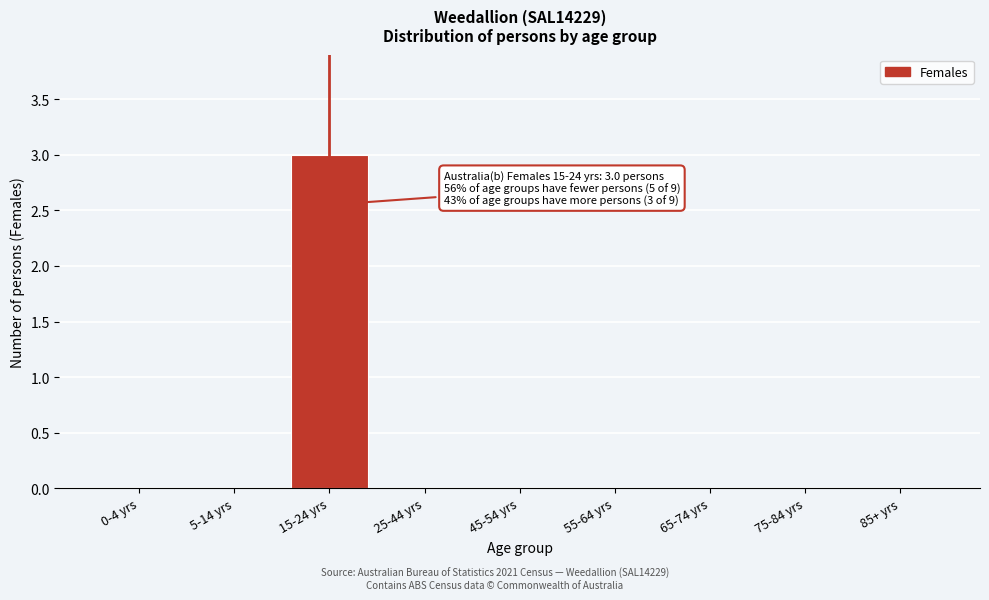

Reading left to right, transcribe all the data shown in this chart.

0-4 yrs=0	5-14 yrs=0	15-24 yrs=3	25-44 yrs=0	45-54 yrs=0	55-64 yrs=0	65-74 yrs=0	75-84 yrs=0	85+ yrs=0